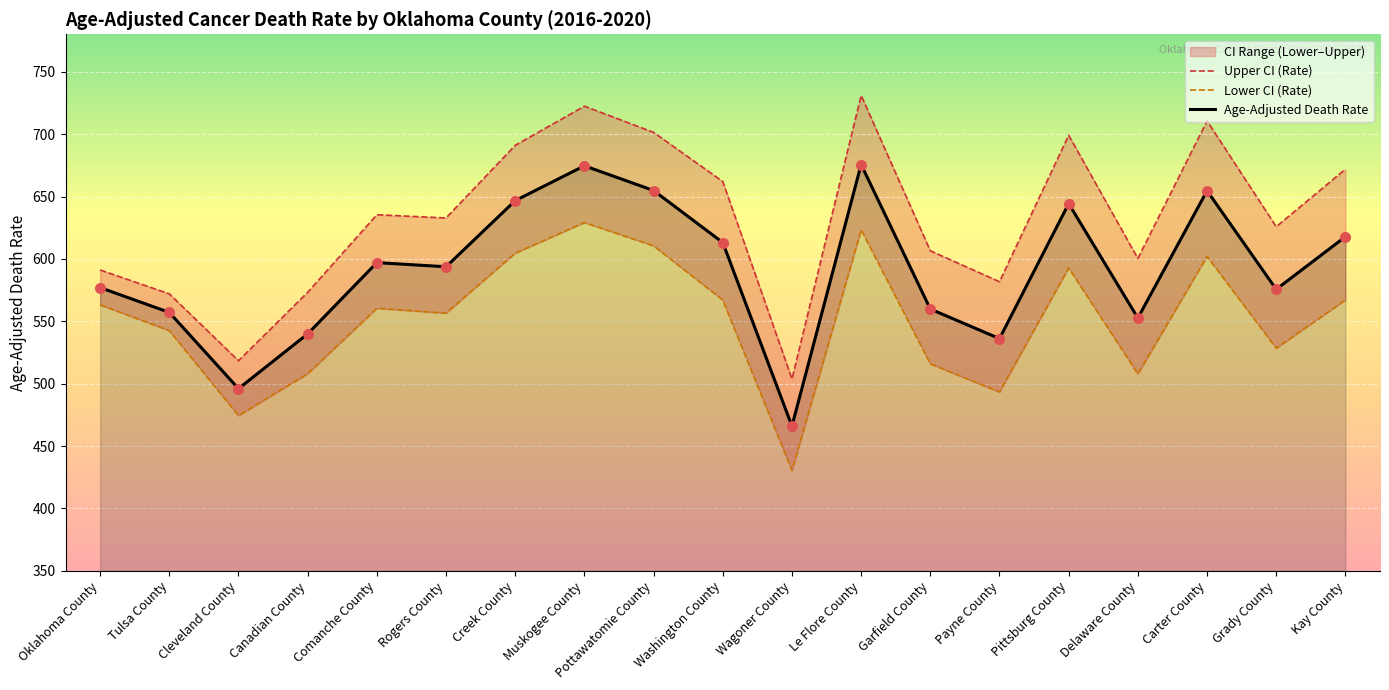

Which series has the largest total across all categories?

Upper CI (Rate)